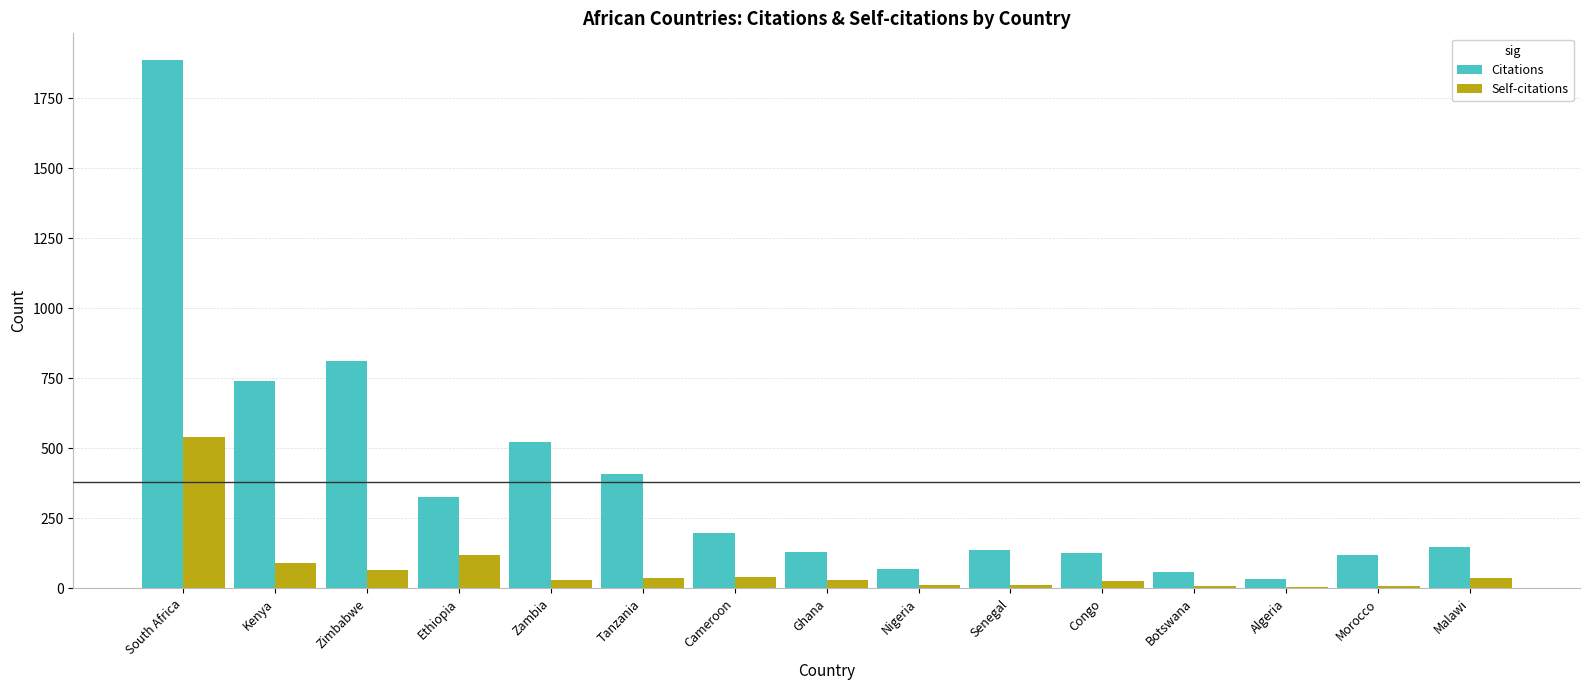

At which category is the sum across all series the highest?

South Africa